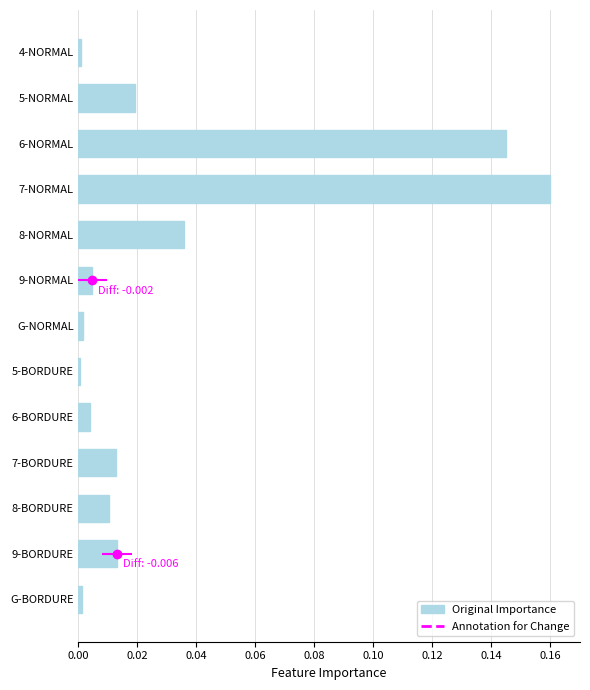

What is the difference between the second highest and minimum values?

0.1